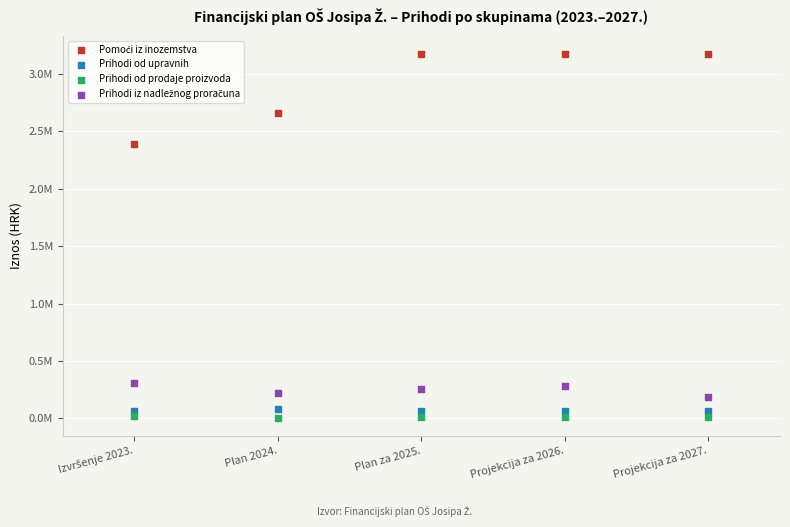

Which series contains the lowest Y value?

Prihodi od prodaje proizvoda